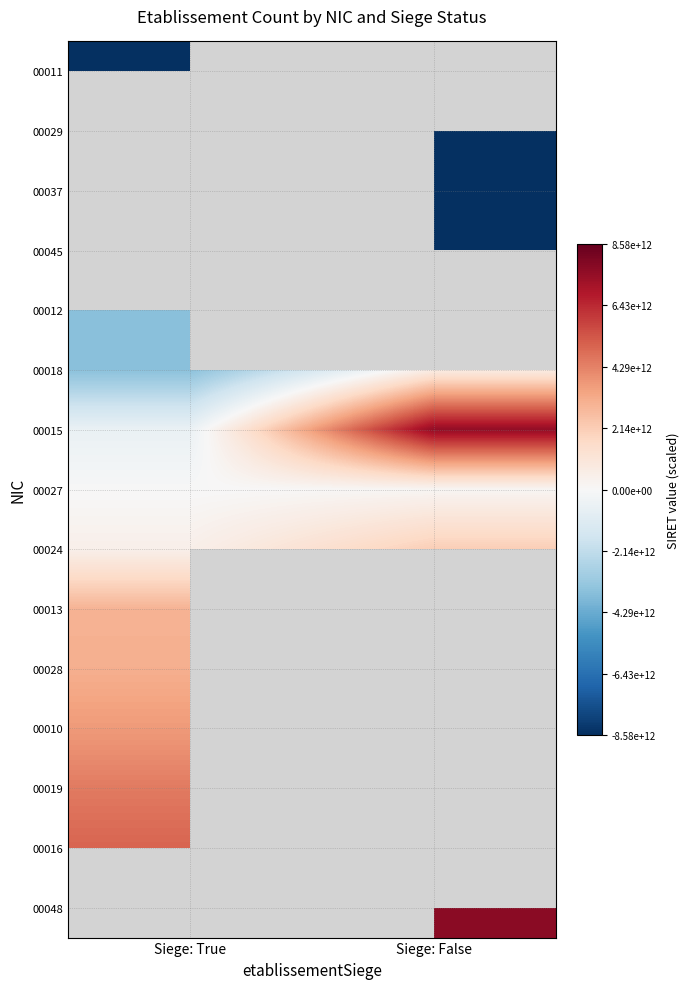

What is the minimum value for 00010?

3672772404987.4